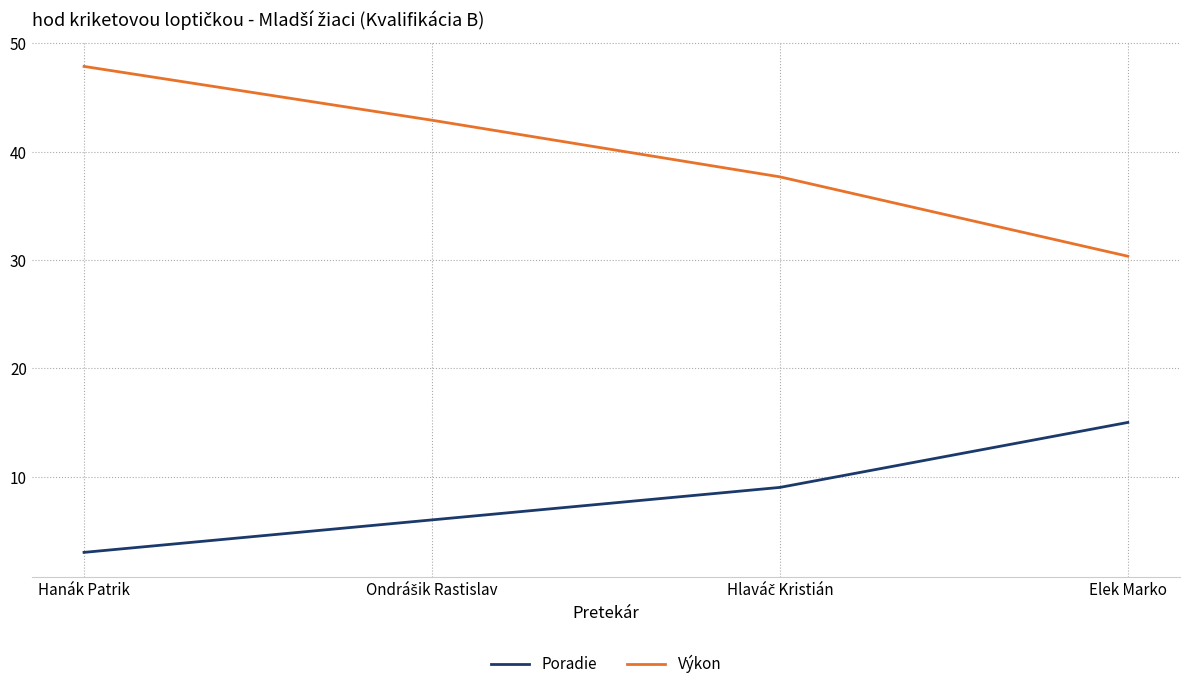

Which series has the widest spread of values?

Výkon